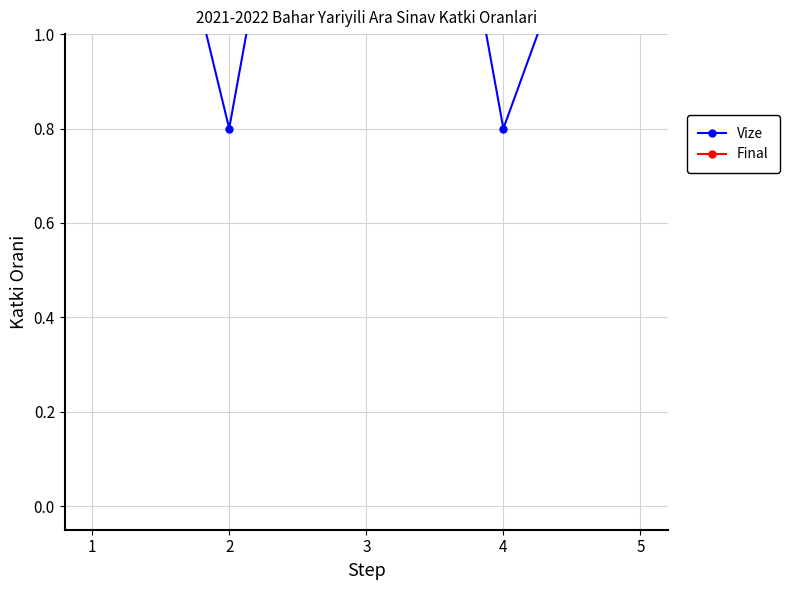

Reading left to right, what are all the values shown in this chart?

Vize: 2.0	0.8	2.4	0.8	1.6
Final: 3.0	1.2	3.6	1.2	2.4